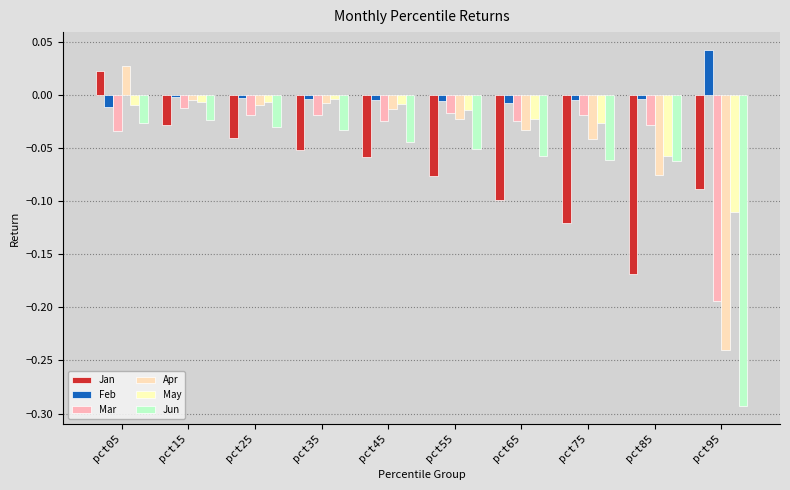

The May series shows -0.0 at pct35. True or false?

False